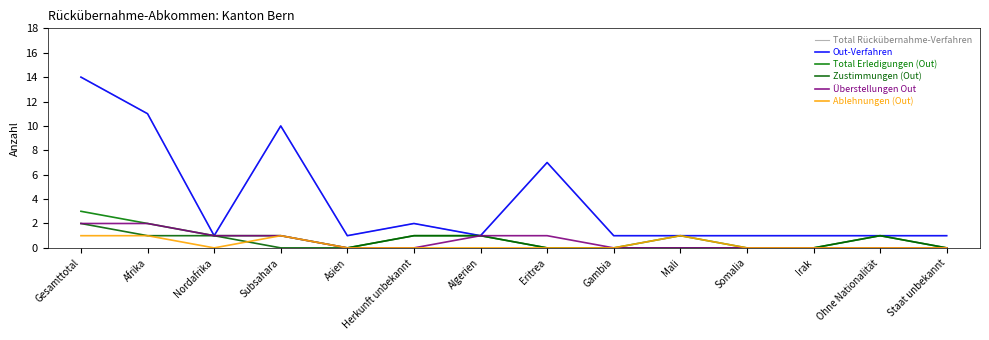

True or false: Überstellungen Out has a value of 1 at Algerien.

True